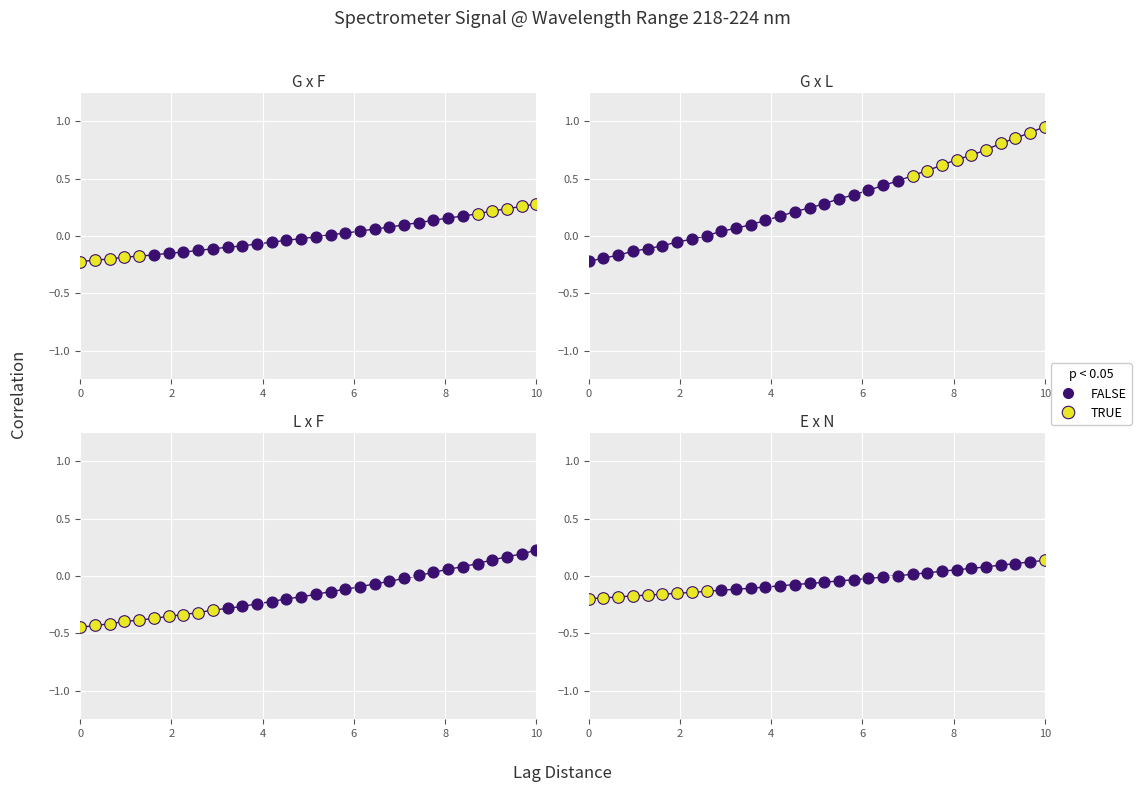

Between 222.0721 and 219.0156, which is larger?

222.0721